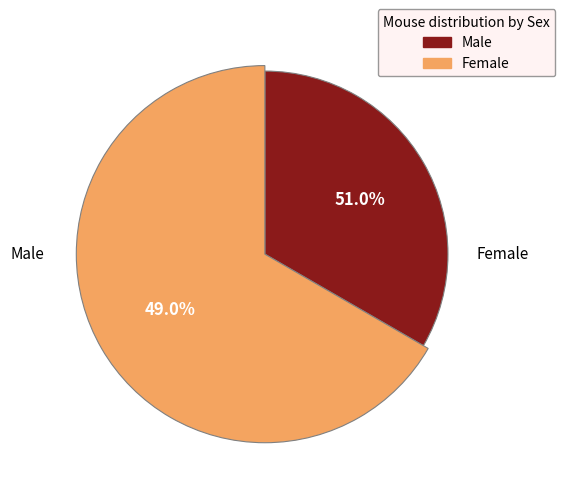

Count the number of slices in the pie.

2